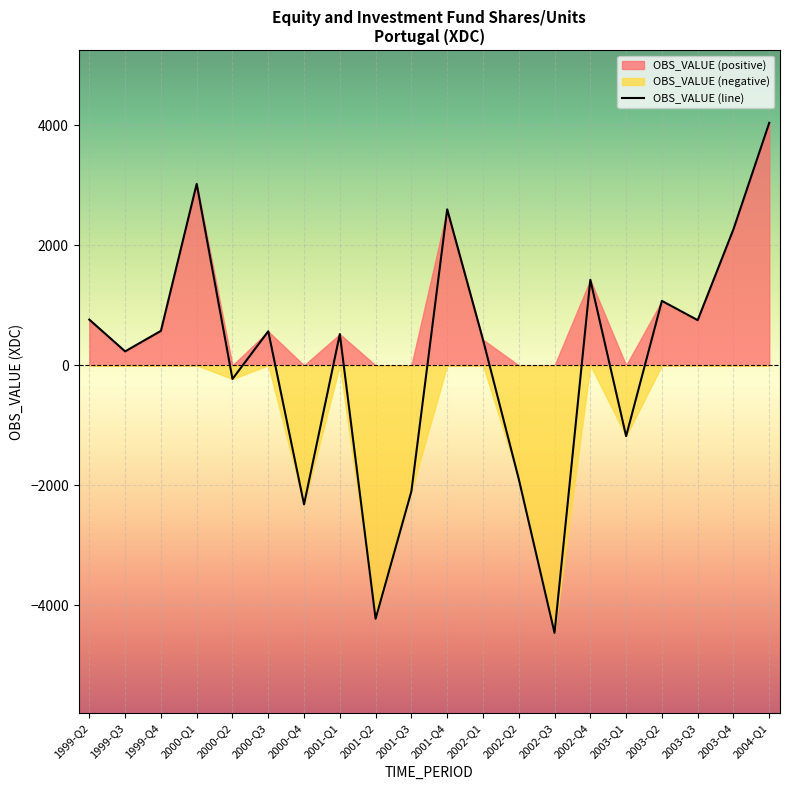

At which category does the data reach its first local valley?

1999-Q3